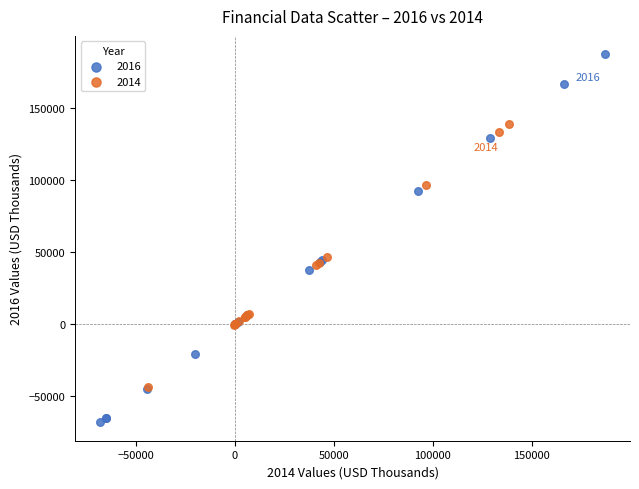

Which series has the largest Y range (max minus min)?

2016